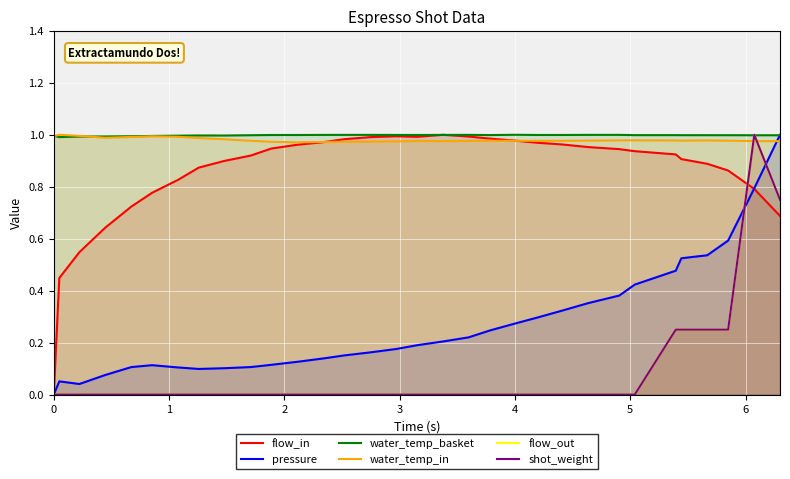

Is the value of water_temp_basket at 19 greater than the value of water_temp_in at 26?

Yes